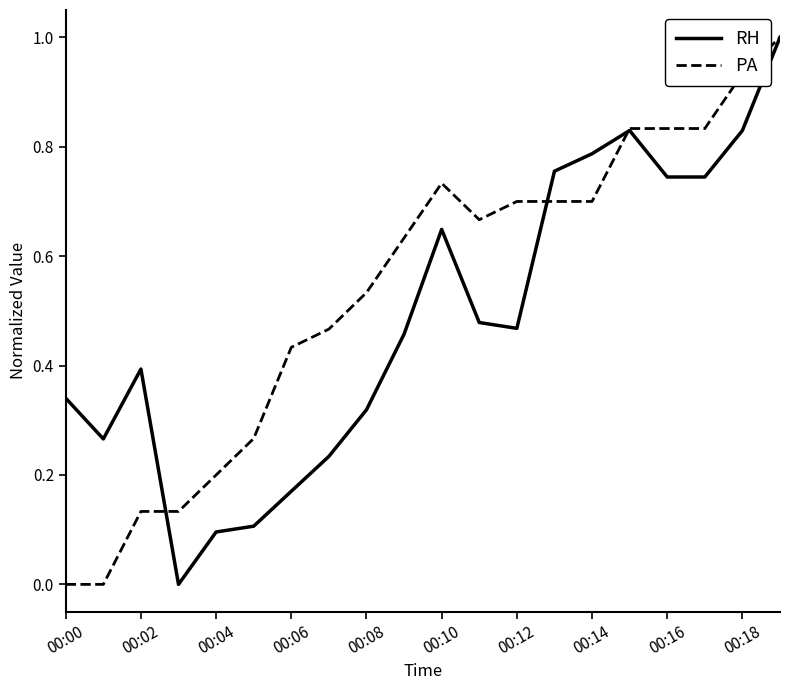

True or false: RH and PA intersect in this chart.

True